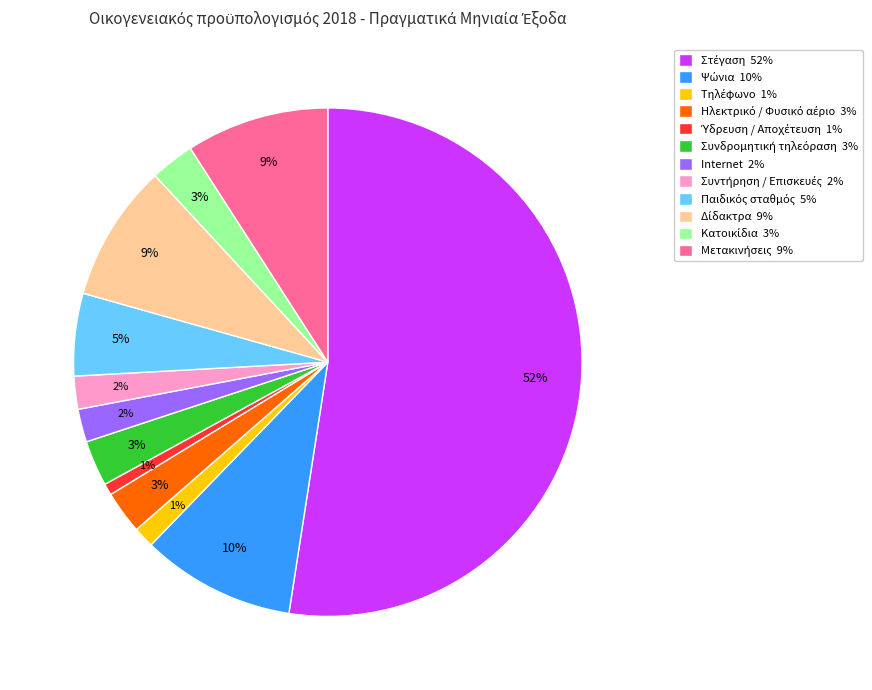

Count the number of slices in the pie.

12